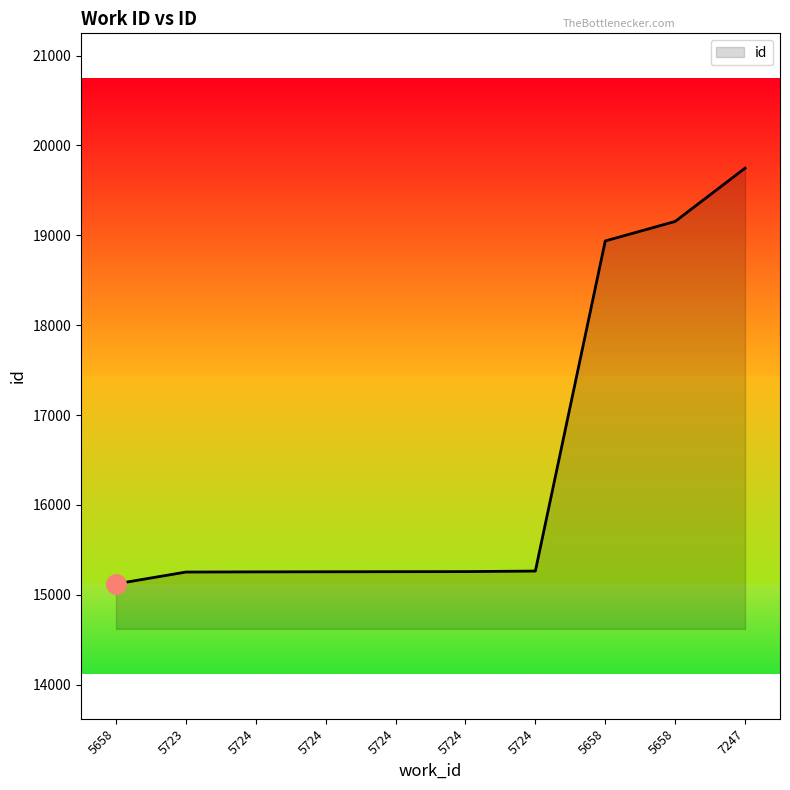

Is this an area chart (filled region under the line)?

Yes